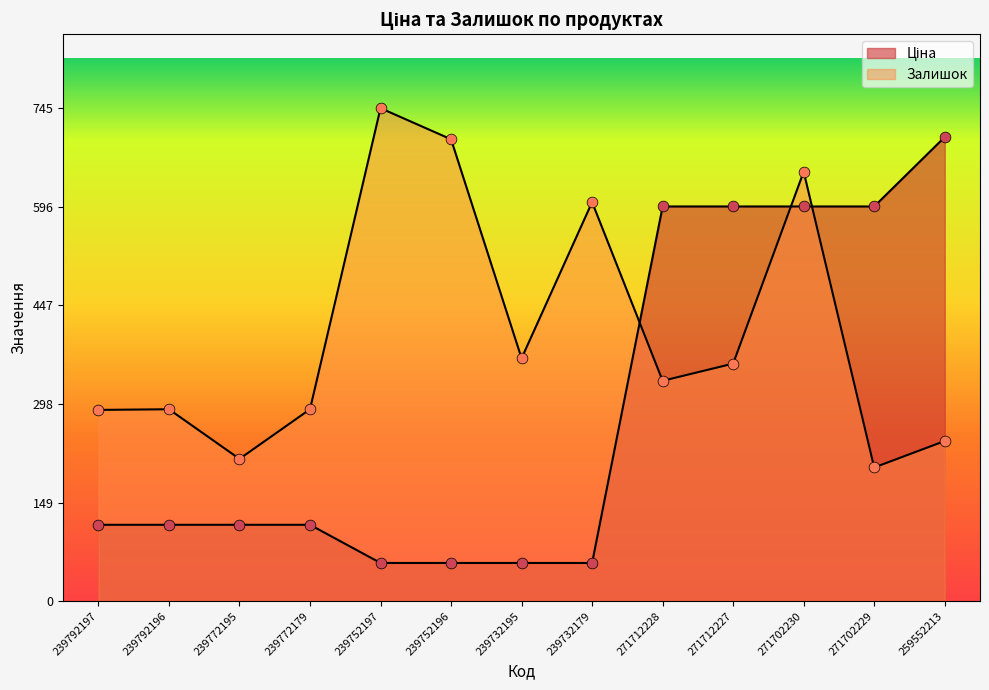

Which series reaches the maximum Y coordinate?

Залишок